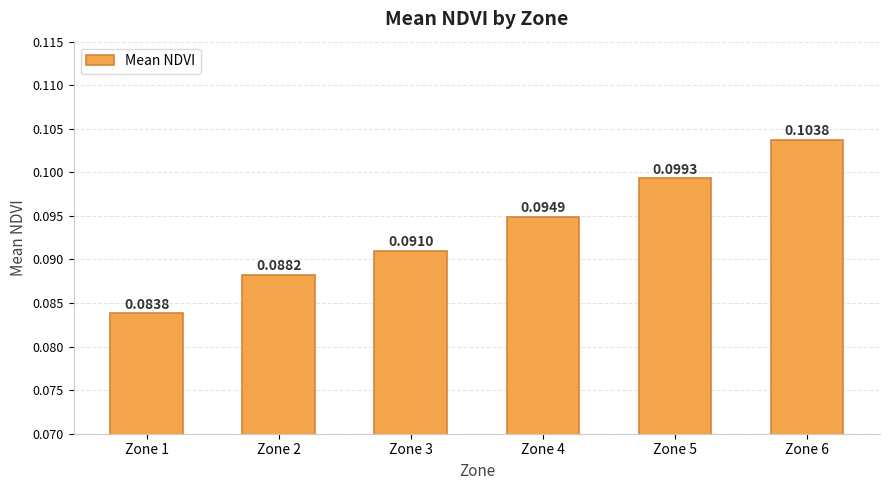

List the labels in order of value, largest first.

Zone 6, Zone 5, Zone 4, Zone 3, Zone 2, Zone 1